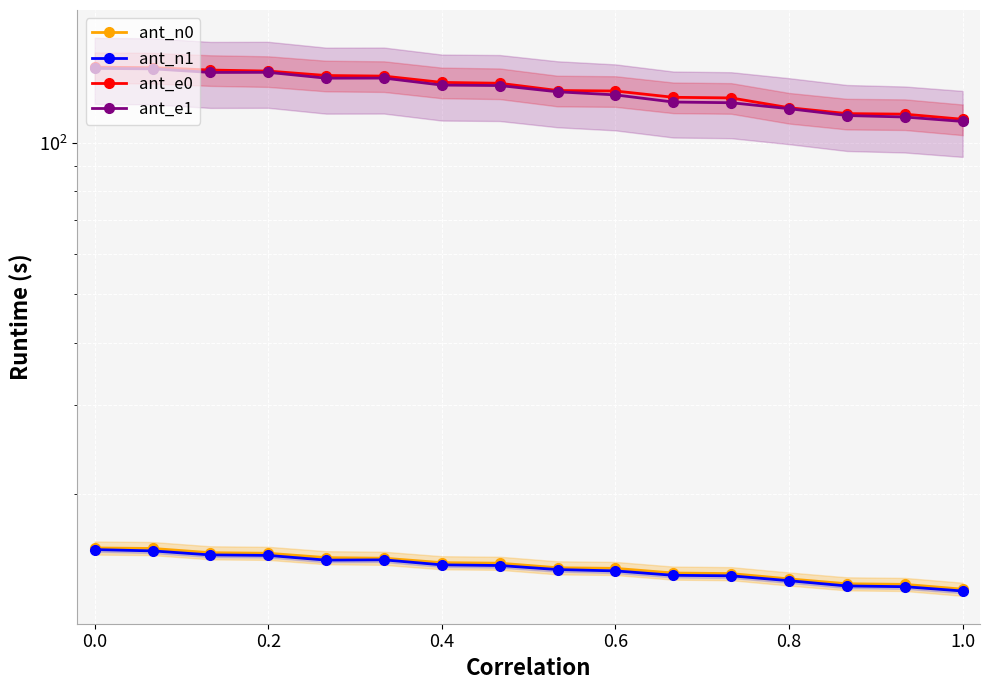

At 0.6, list the series in order from smallest to largest.

ant_n1, ant_n0, ant_e1, ant_e0